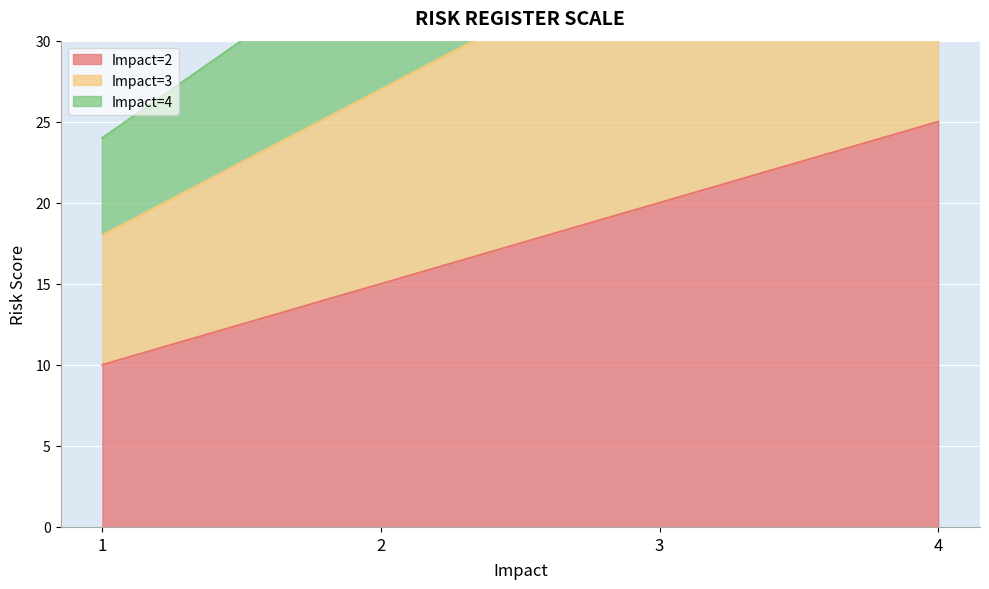

Which label corresponds to the smallest value in the chart?

1